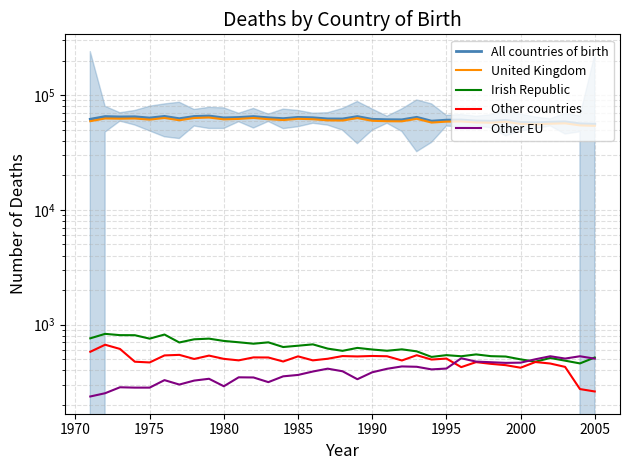

True or false: Irish Republic and Other countries cross at least once.

False